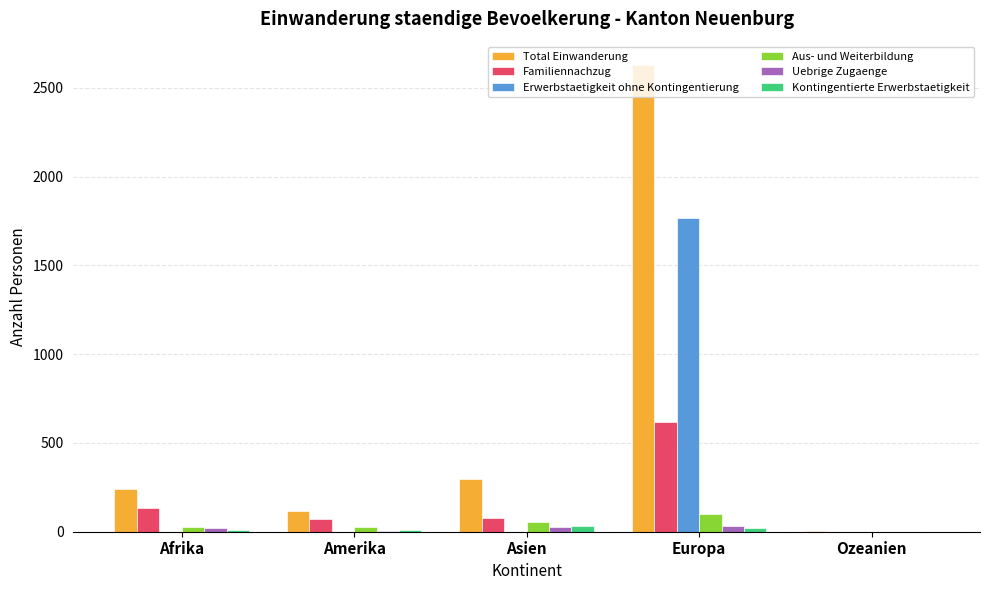

What is the sum of the Aus- und Weiterbildung values at Ozeanien and Amerika?

25